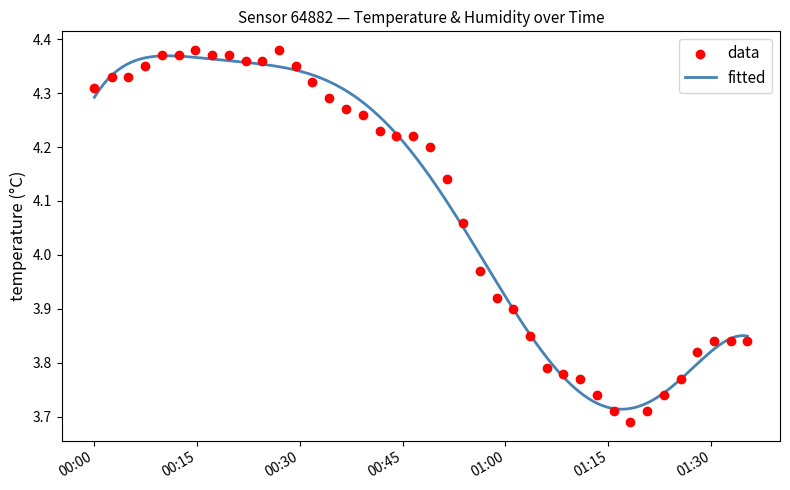

Which has a higher value, 2024-02-26T01:25:30 or 2024-02-26T01:18:12?

2024-02-26T01:25:30